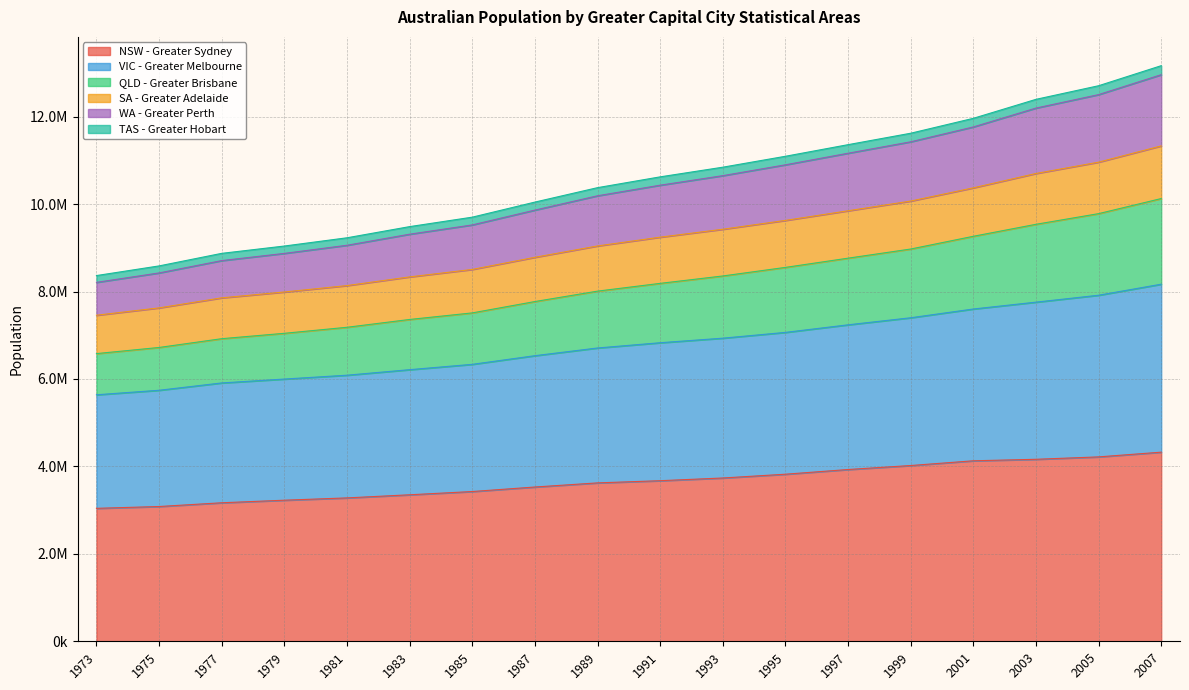

At which label does VIC - Greater Melbourne reach its minimum?

1973